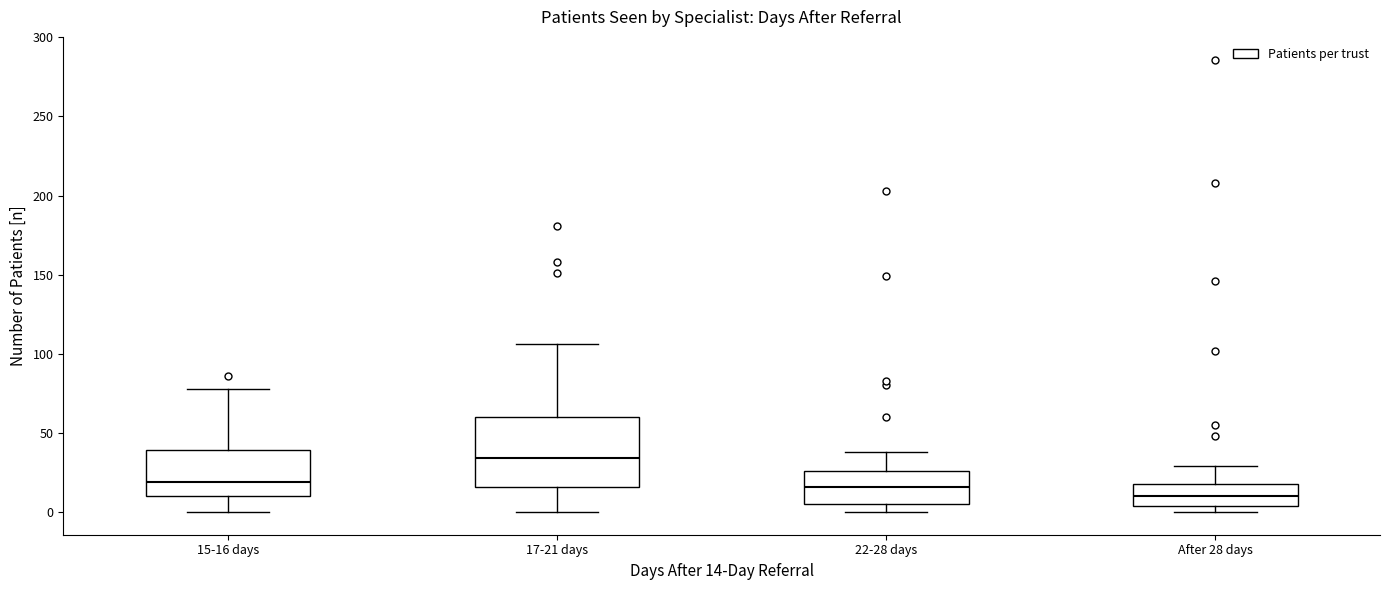

Reading left to right, transcribe this box plot: for each box, give where its median line is, the range the box spans, and where its two whiskers end, as read against the y-axis. The values are not printed on the chart, so give them approximately, as read against the axis.

15-16 days: median 20, box 10 to 40, whiskers 0 to 80
17-21 days: median 35, box 15 to 60, whiskers 0 to 105
22-28 days: median 15, box 5 to 25, whiskers 0 to 40
After 28 days: median 10, box 5 to 20, whiskers 0 to 30